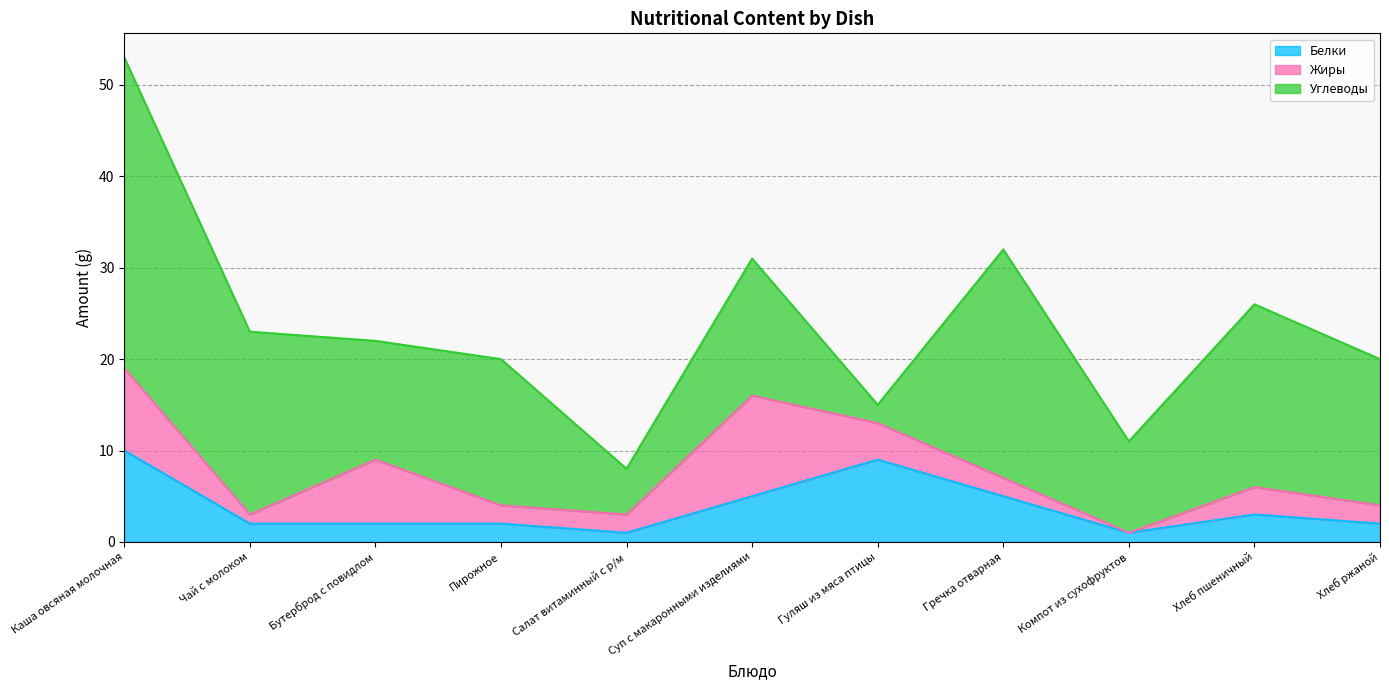

What are all the series names shown in the legend?

Белки, Жиры, Углеводы